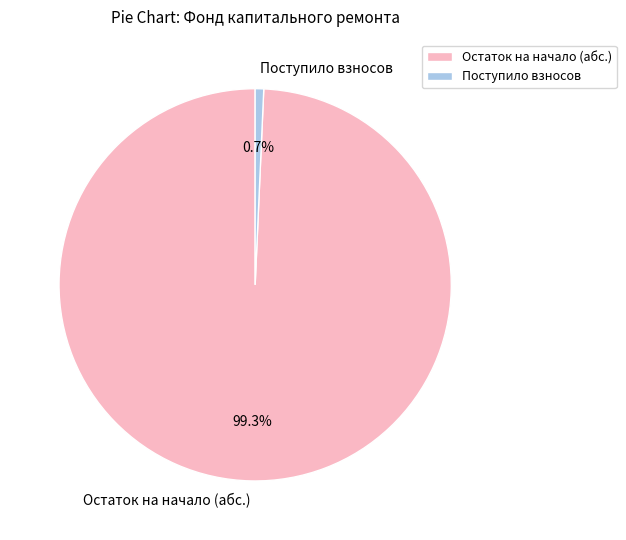

How many slices are in this pie chart?

2